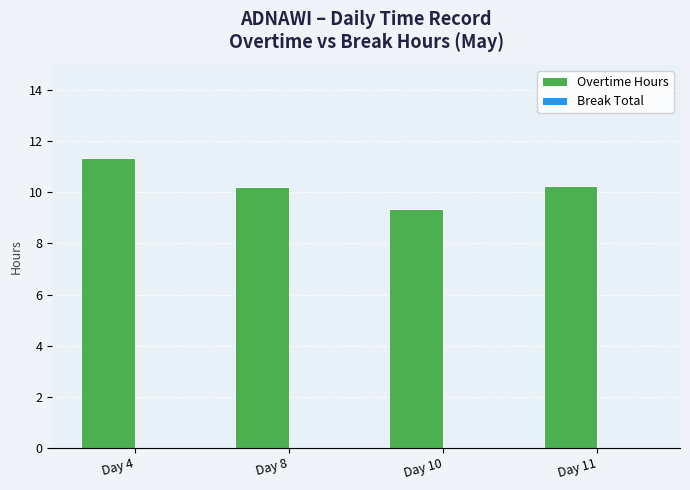

How many distinct data groups are displayed?

1